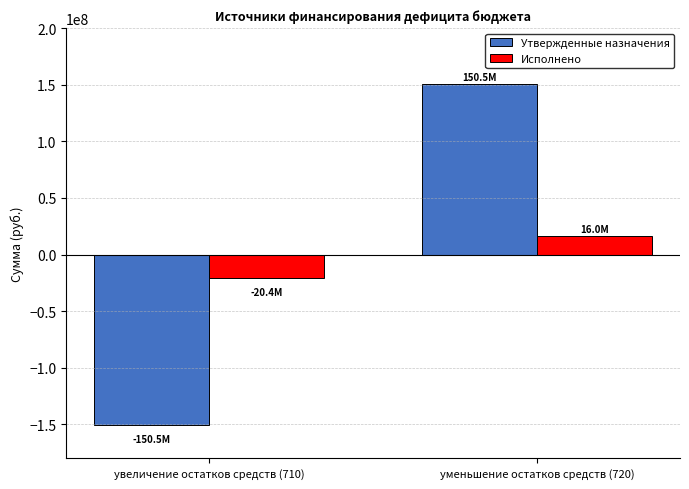

What is the sum of the Исполнено values at уменьшение остатков средств (720) and увеличение остатков средств (710)?

-4328468.7